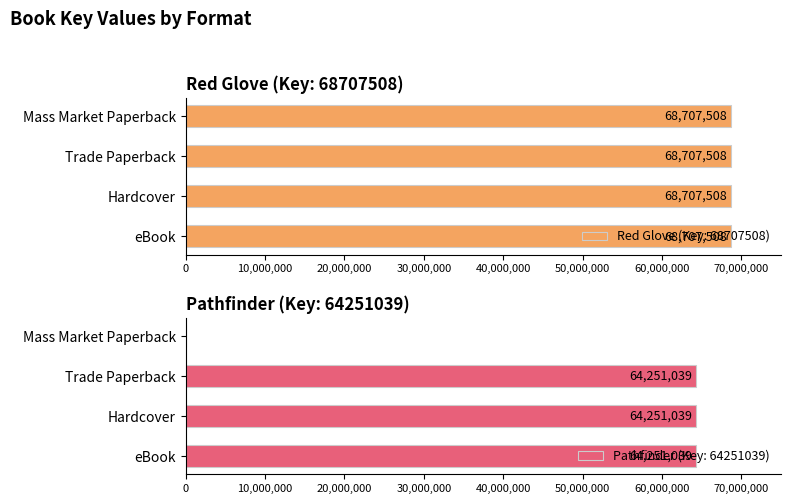

The value at Mass Market Paperback is 0. True or false?

True